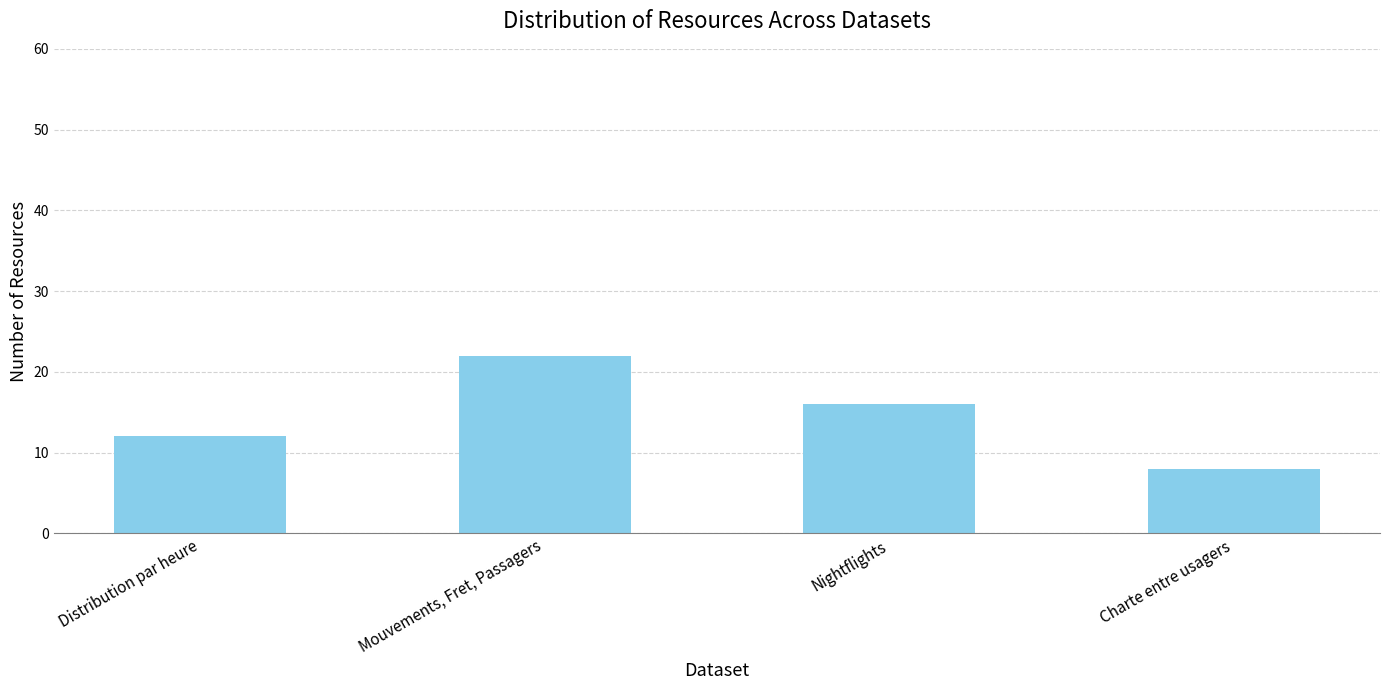

Rank the categories by value from lowest to highest.

Charte entre usagers, Distribution par heure, Nightflights, Mouvements, Fret, Passagers